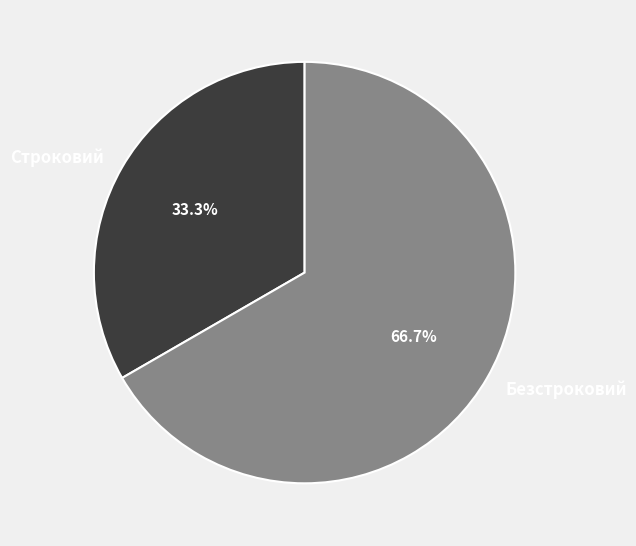

The Безстроковий slice represents 76% of the pie. True or false?

False